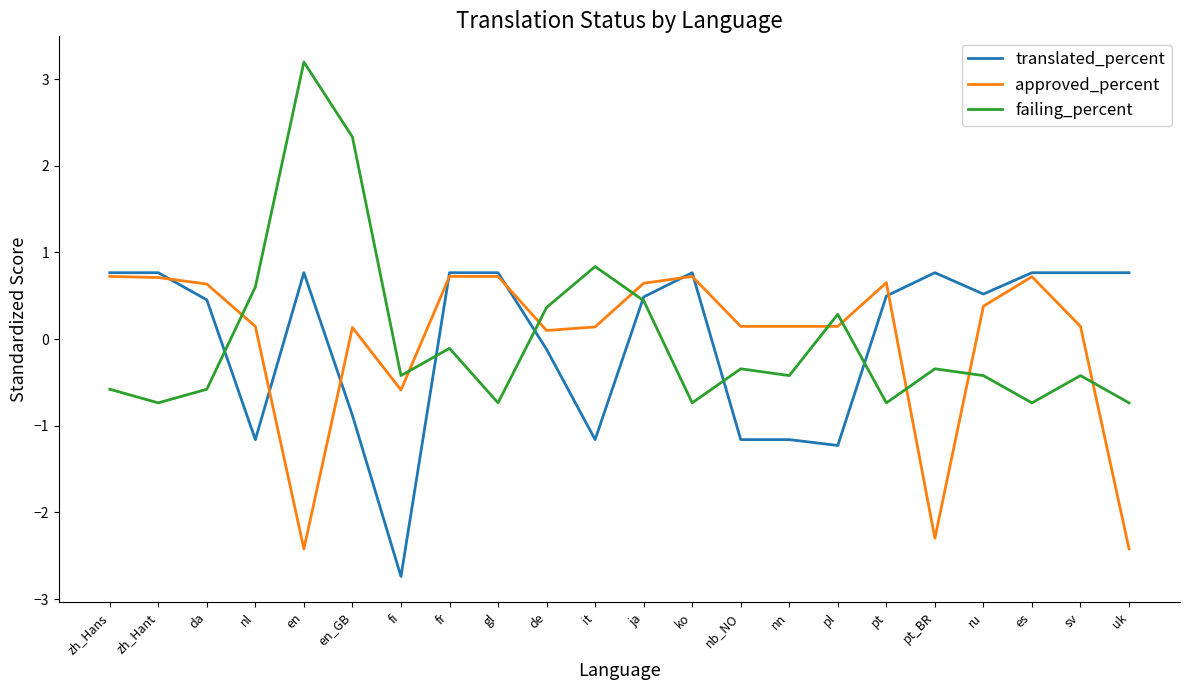

How many times do failing_percent and approved_percent cross each other?

9